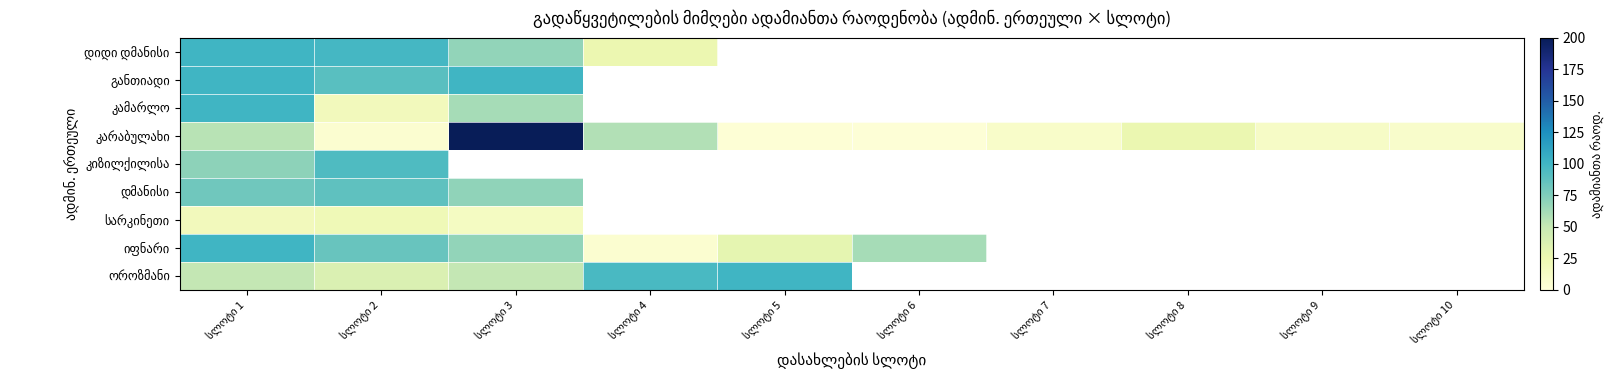

What is the average value of the კარაბულახი series?

38.1